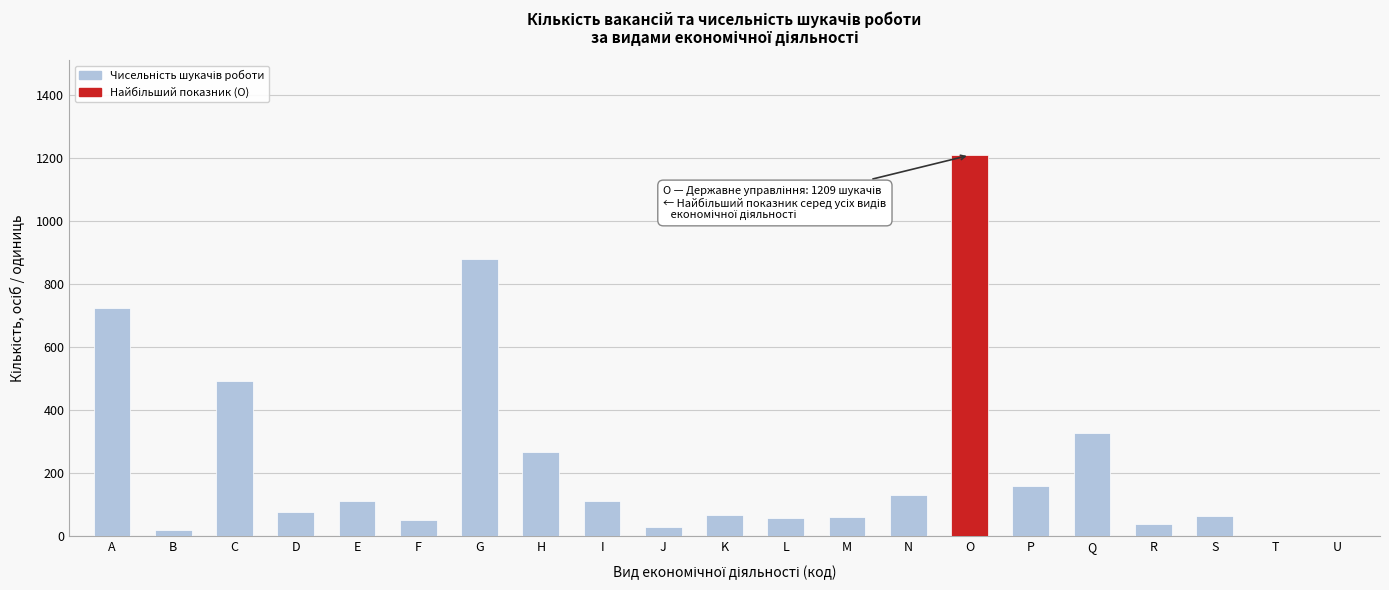

Between D and J, which is larger?

D